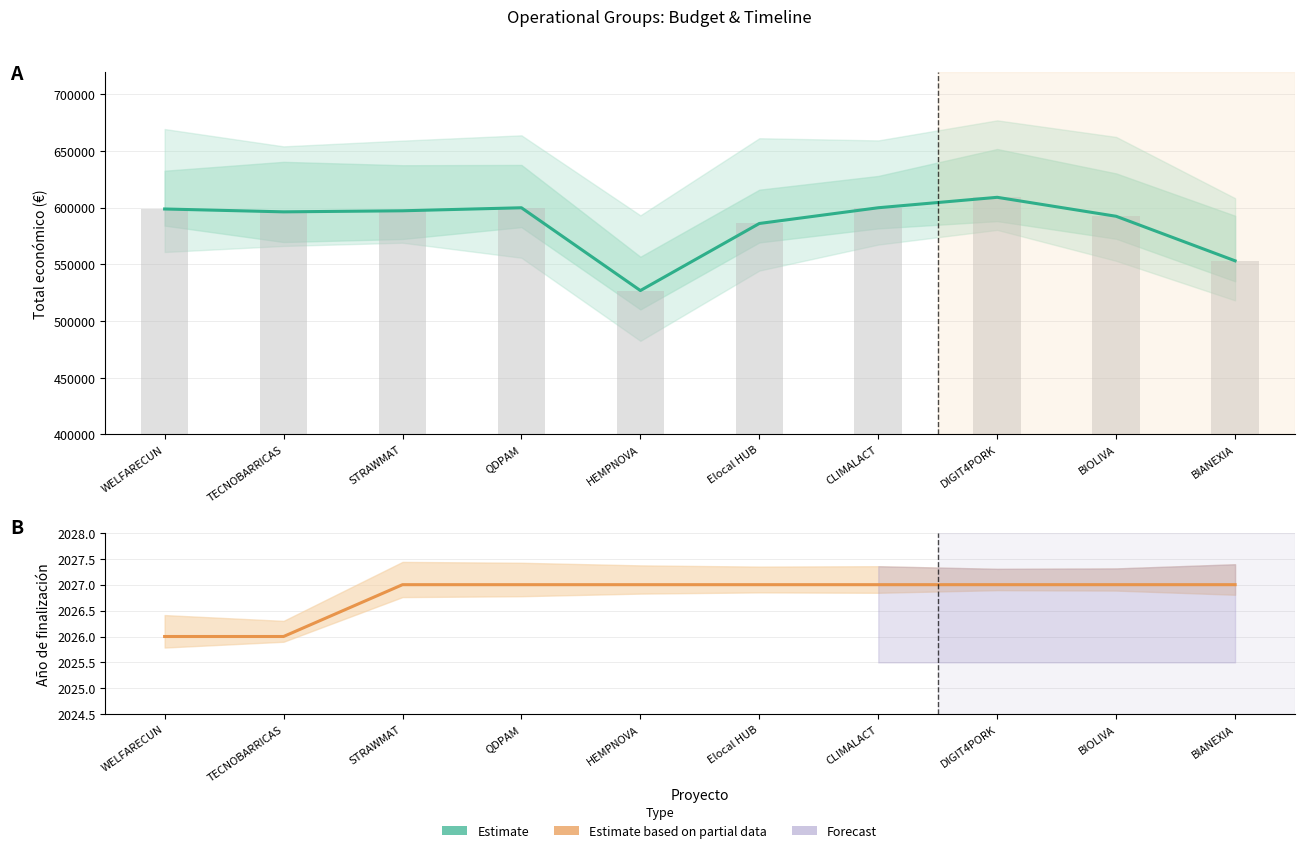

What is the value of the Total económico bar at the 10th from the left?

553196